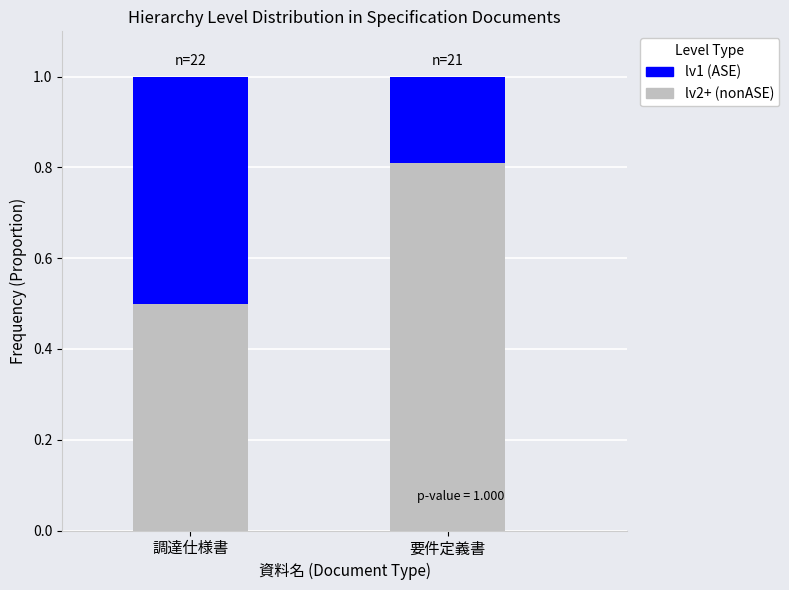

What is the total value across all series at 調達仕様書?

1.0